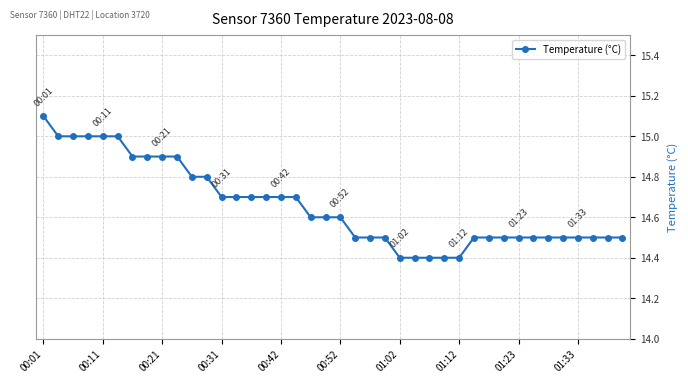

What is the average value?

14.7